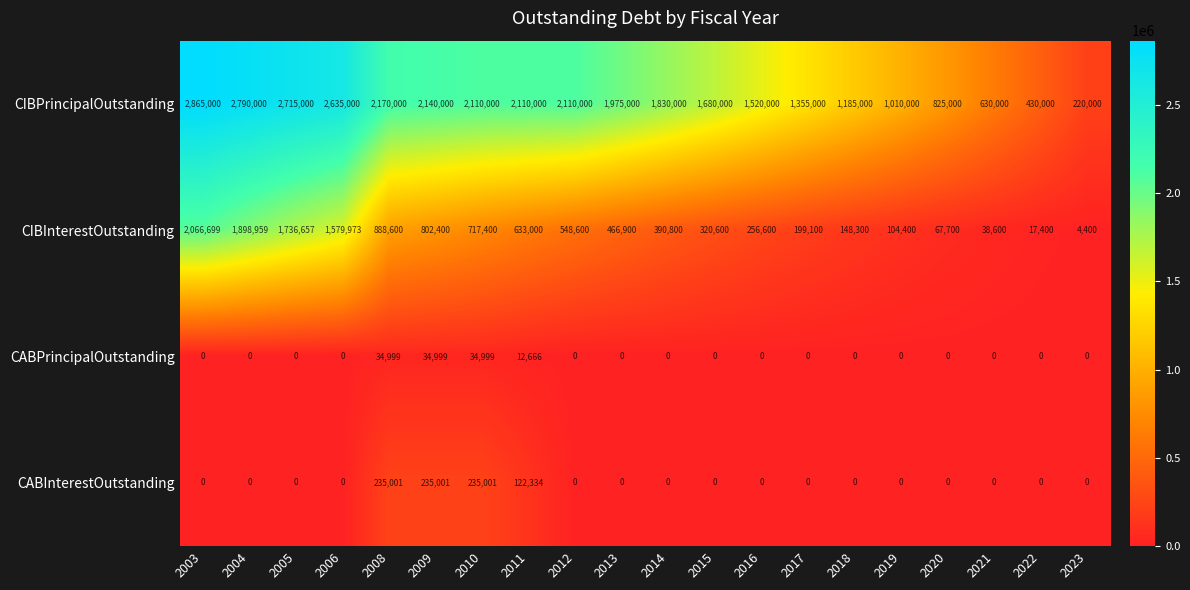

Count the number of data series in this chart.

4